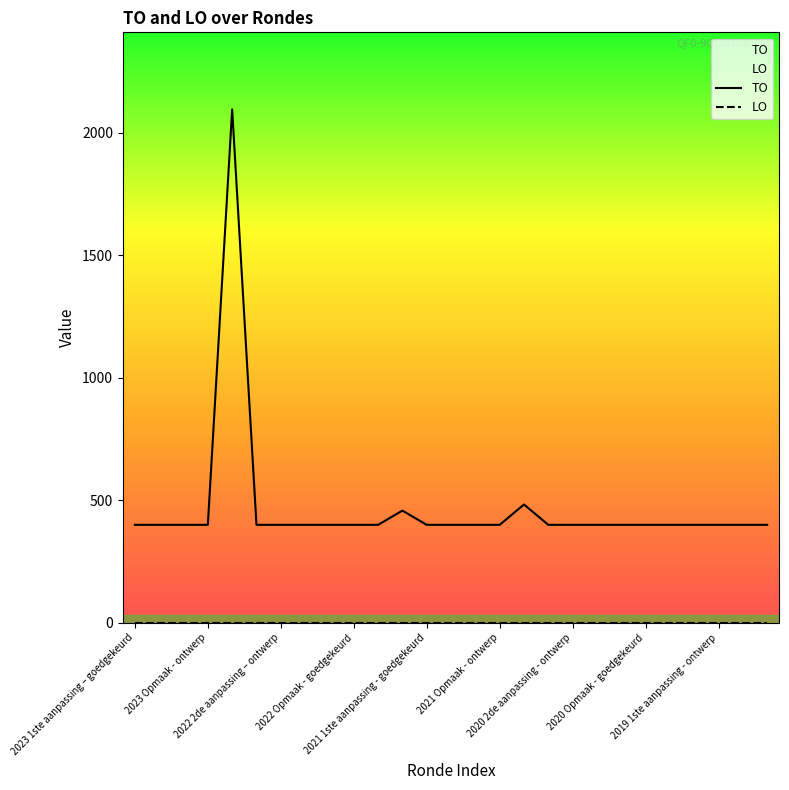

How many series are shown in this chart?

2